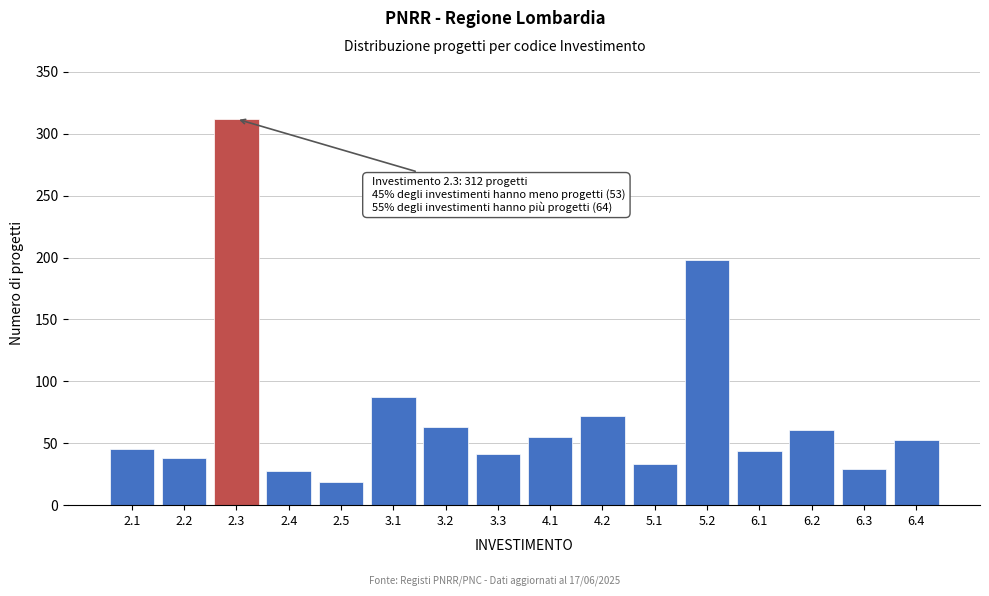

The value at 2.1 is 45. True or false?

True